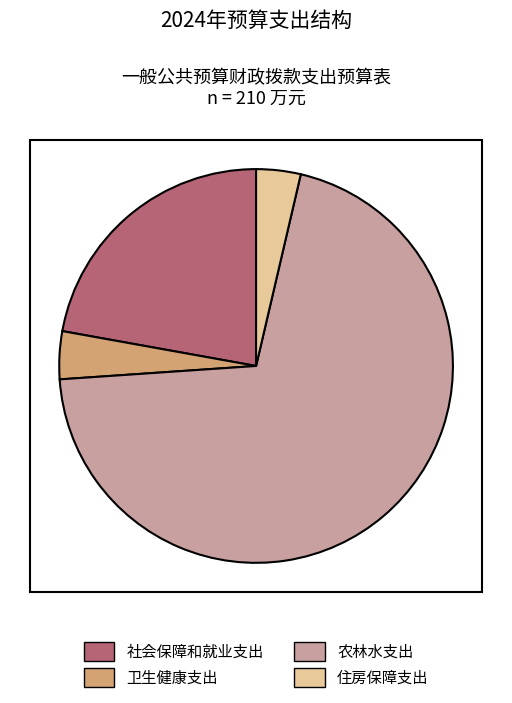

True or false: 住房保障支出 accounts for 4% of the total.

True